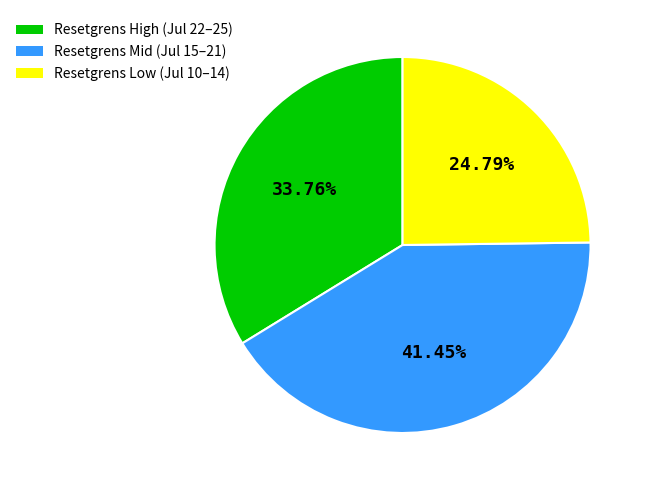

Do Resetgrens Low (Jul 10–14) and Resetgrens Mid (Jul 15–21) together represent more than half of the pie?

Yes